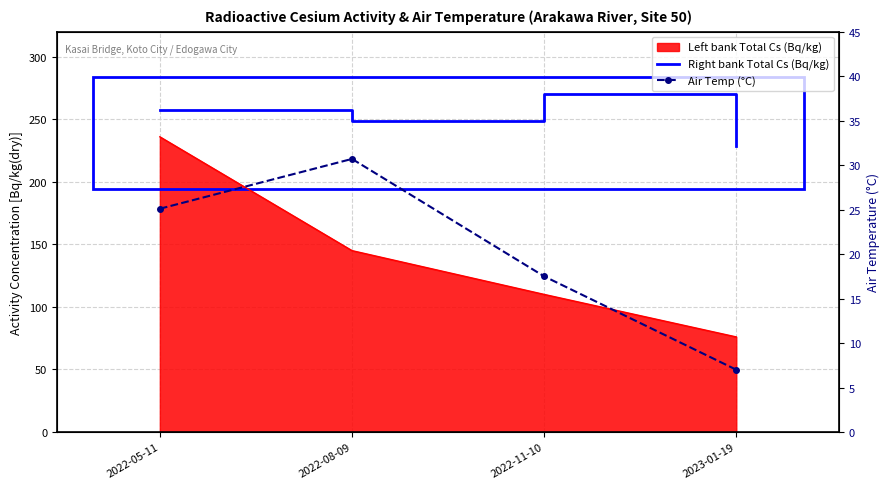

Is the value of Right bank Total Cs (Bq/kg) at 2022-05-11 greater than the value of Air Temp (°C) at 2023-01-19?

Yes